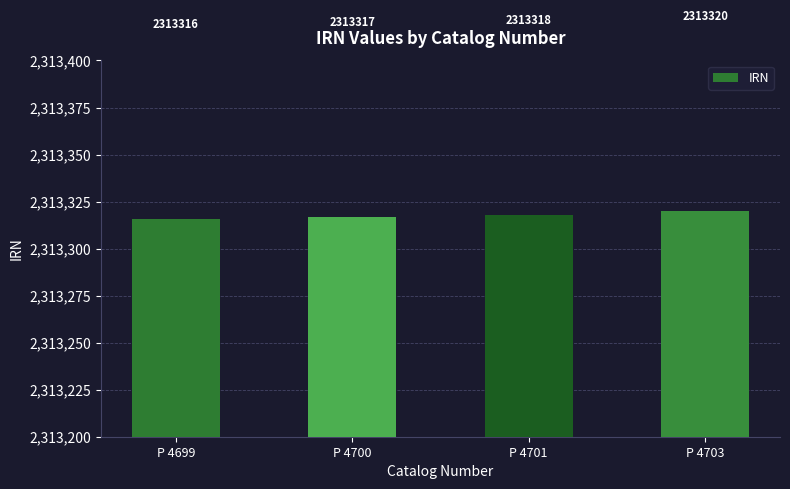

Reading left to right, transcribe all the data shown in this chart.

P 4699=2313316	P 4700=2313317	P 4701=2313318	P 4703=2313320